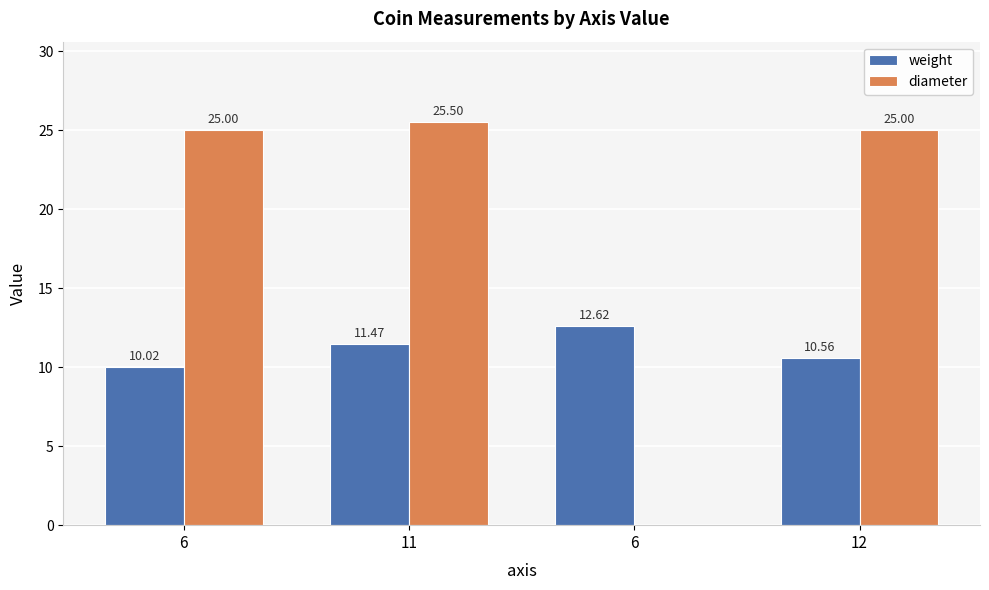

What are all the series names shown in the legend?

weight, diameter